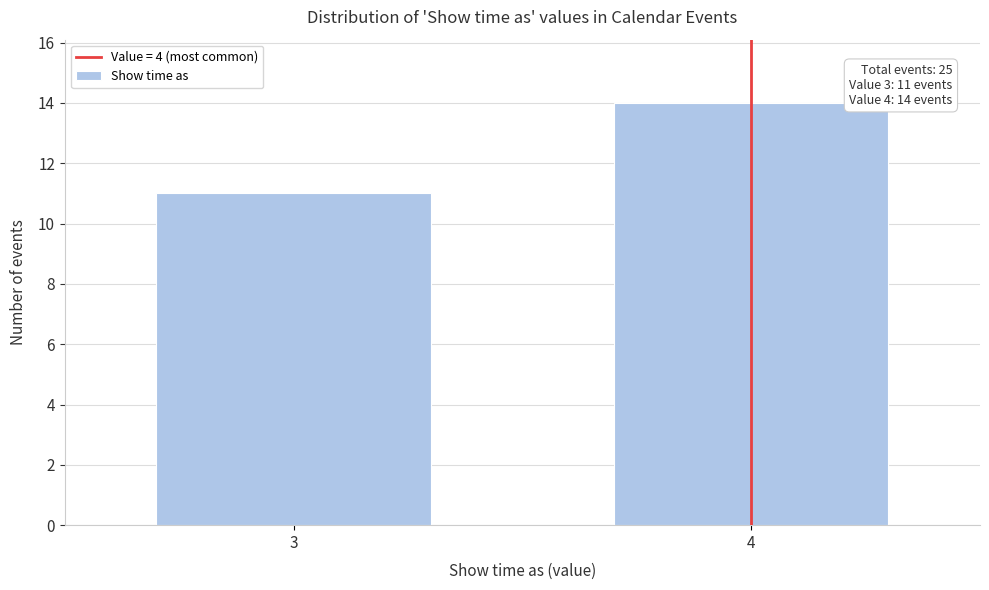

Reading left to right, list all the values displayed in this chart.

3=11	4=14